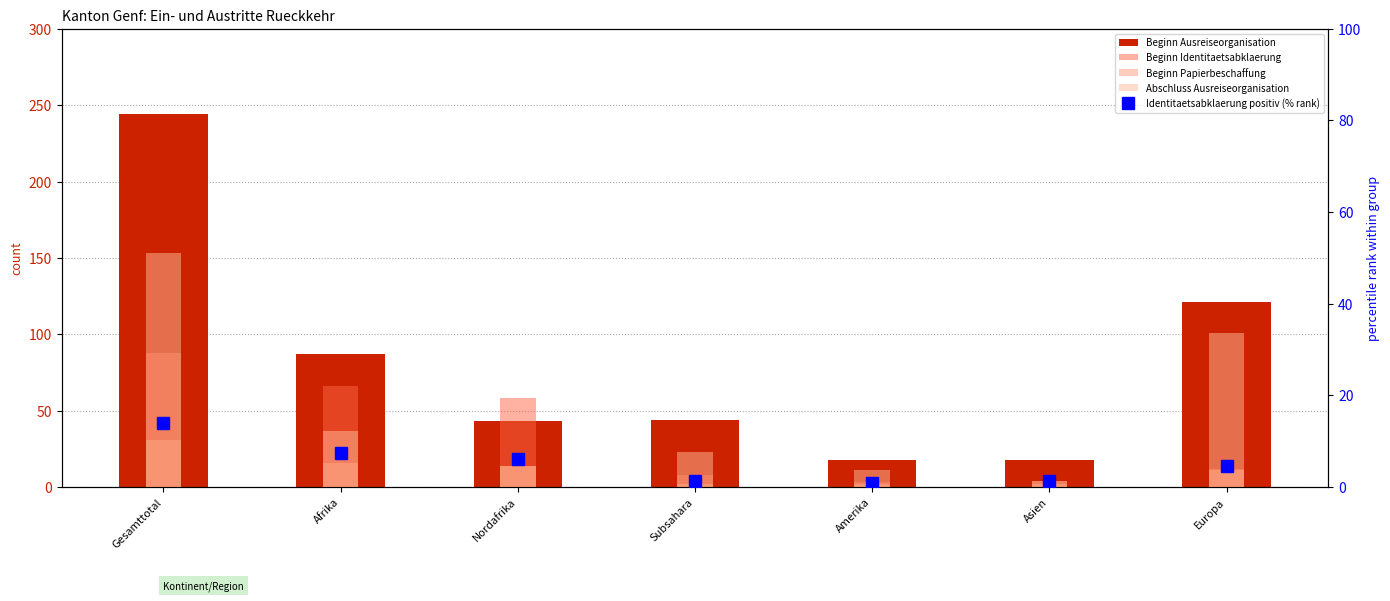

Which series has the widest spread of values?

Beginn Ausreiseorganisation